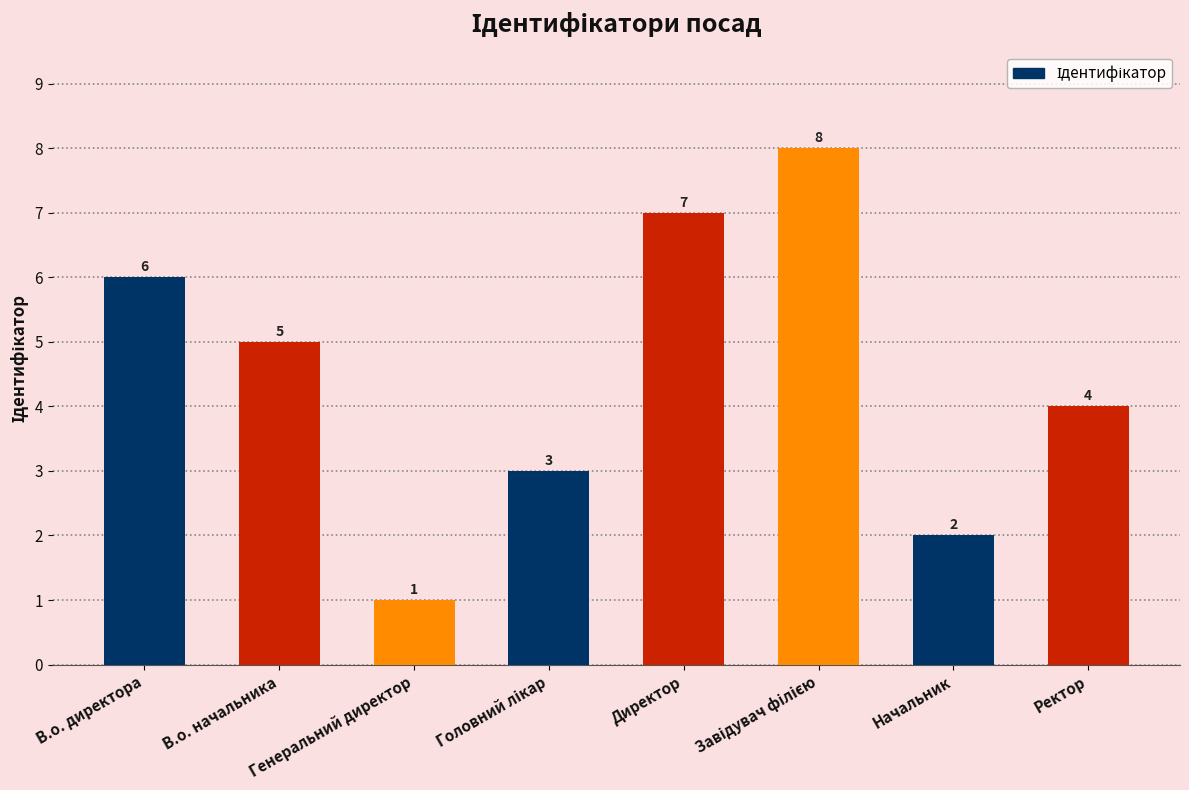

What is the ratio of the value at Ректор to the value at В.о. директора?

0.7